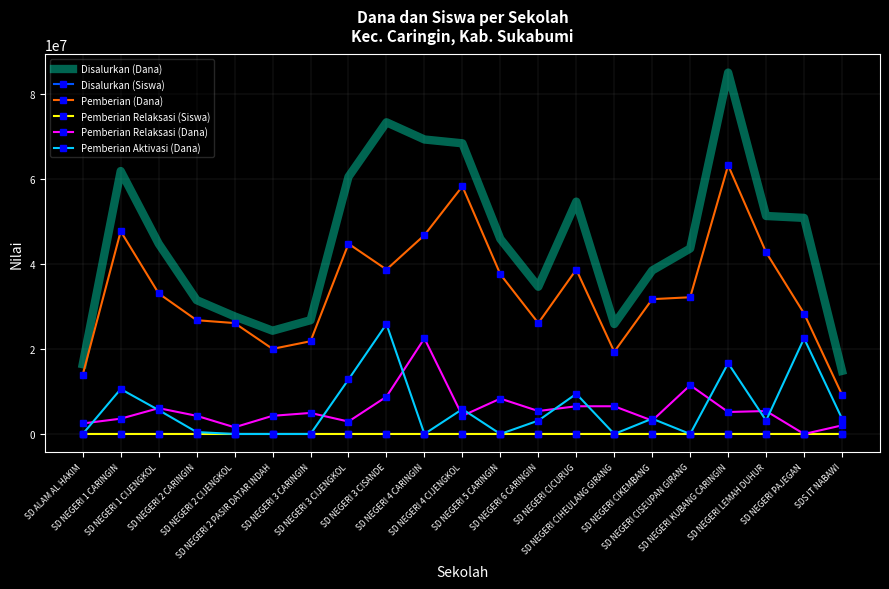

Which series has the largest total across all categories?

Disalurkan (Dana)